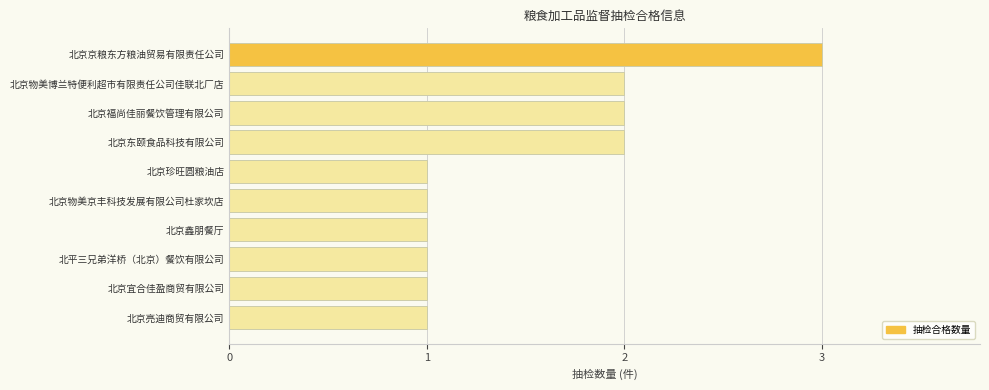

What is the sum of the values at 北京宜合佳盈商贸有限公司 and 北京东颐食品科技有限公司?

3